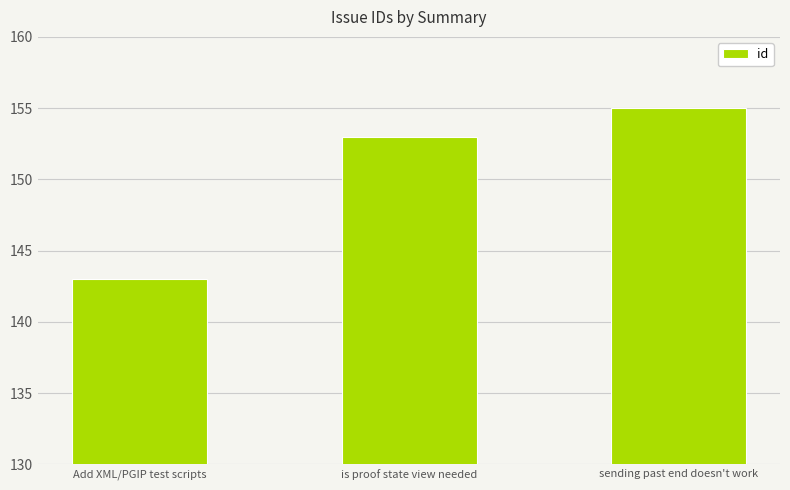

What is the value of the 1st bar from the left?

143